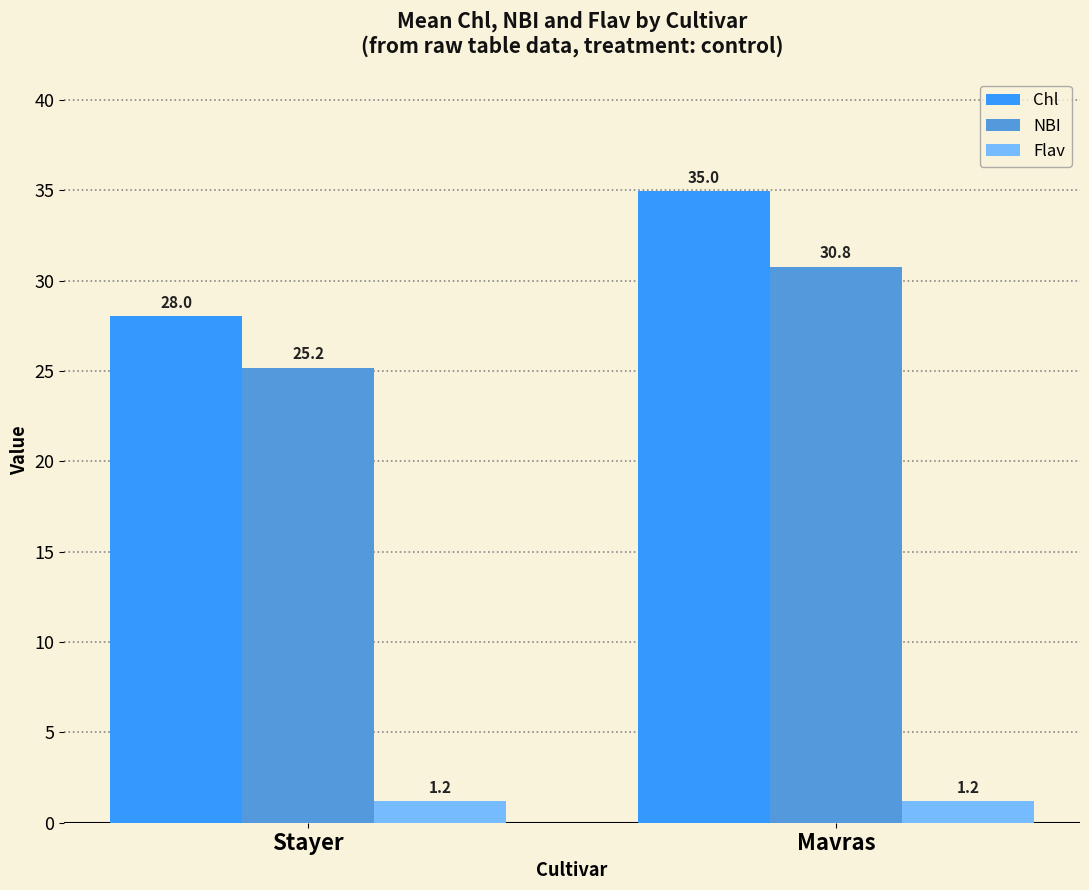

How many values in the Chl series are below 34?

1